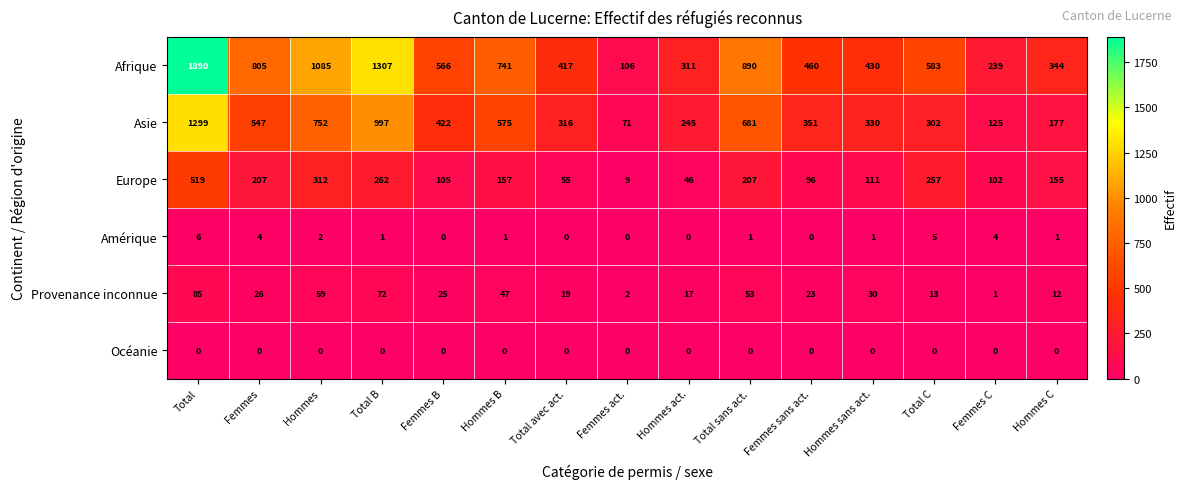

How many categories are shown in the chart?

15